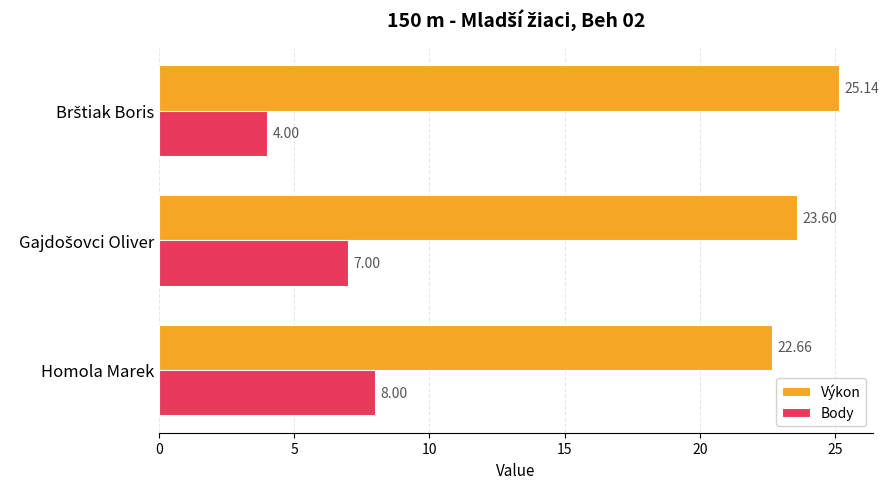

At which category is the sum across all series the highest?

Homola Marek